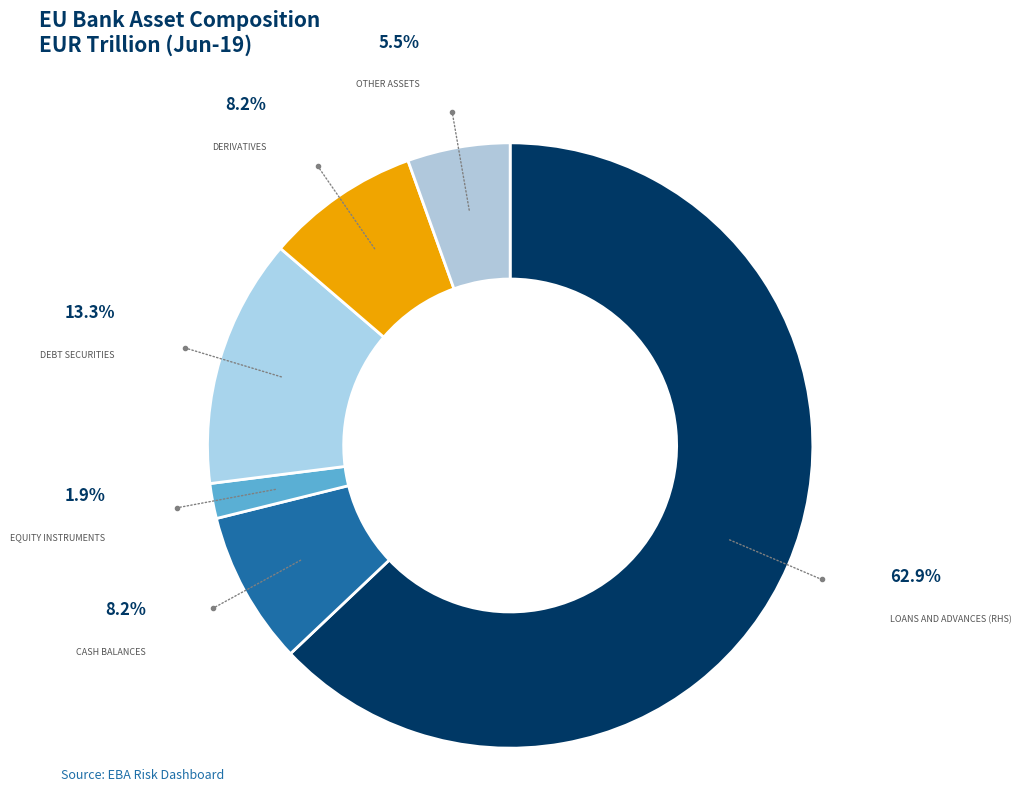

Does Loans and advances (RHS) represent more than half of the total?

Yes